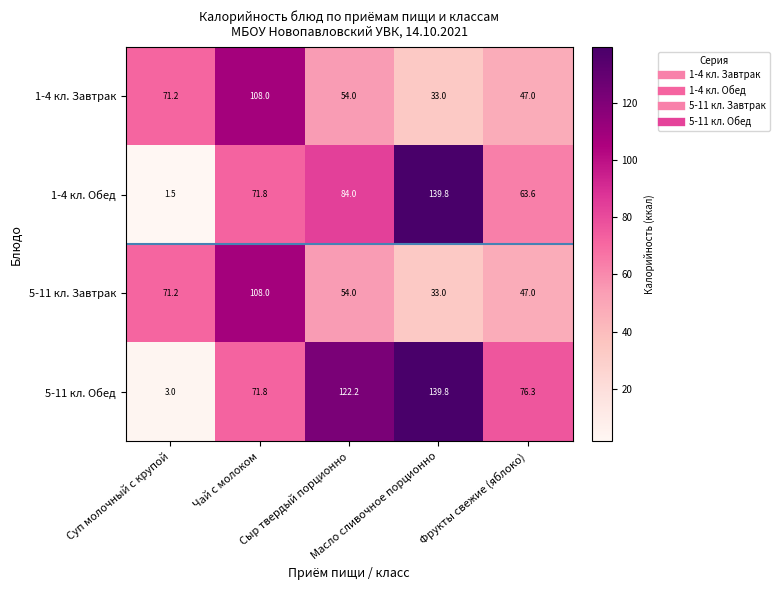

What is the difference between the highest and lowest values at Фрукты свежие (яблоко)?

29.3